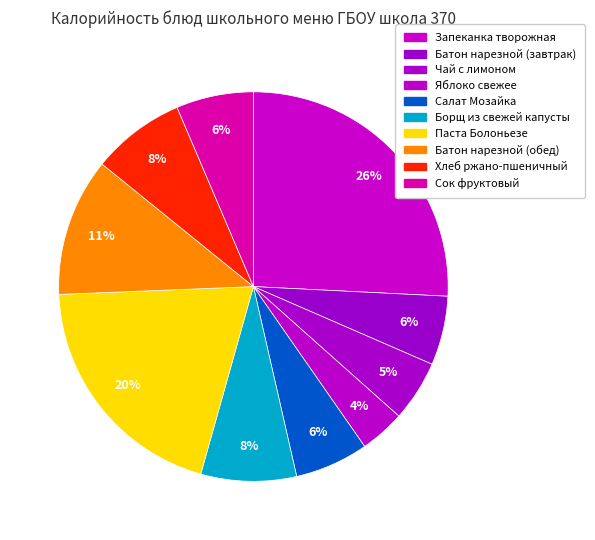

Count the number of slices in the pie.

10